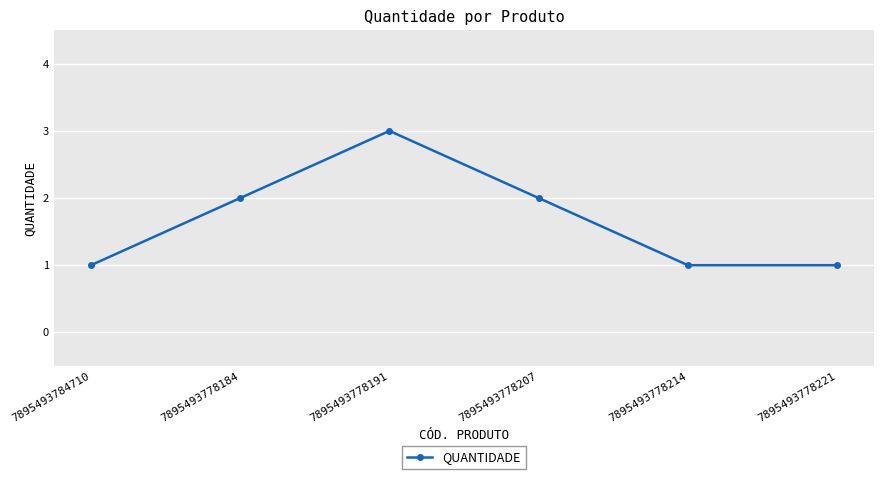

What is the sum of the values at 7895493778221 and 7895493778184?

3